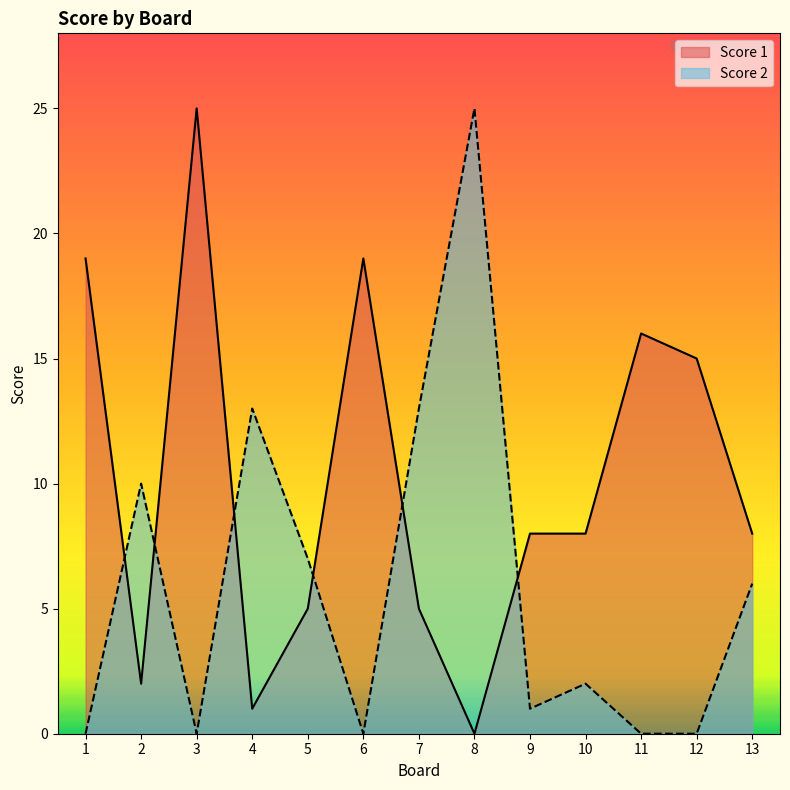

The value of Score 1 at 9 is 2. True or false?

False